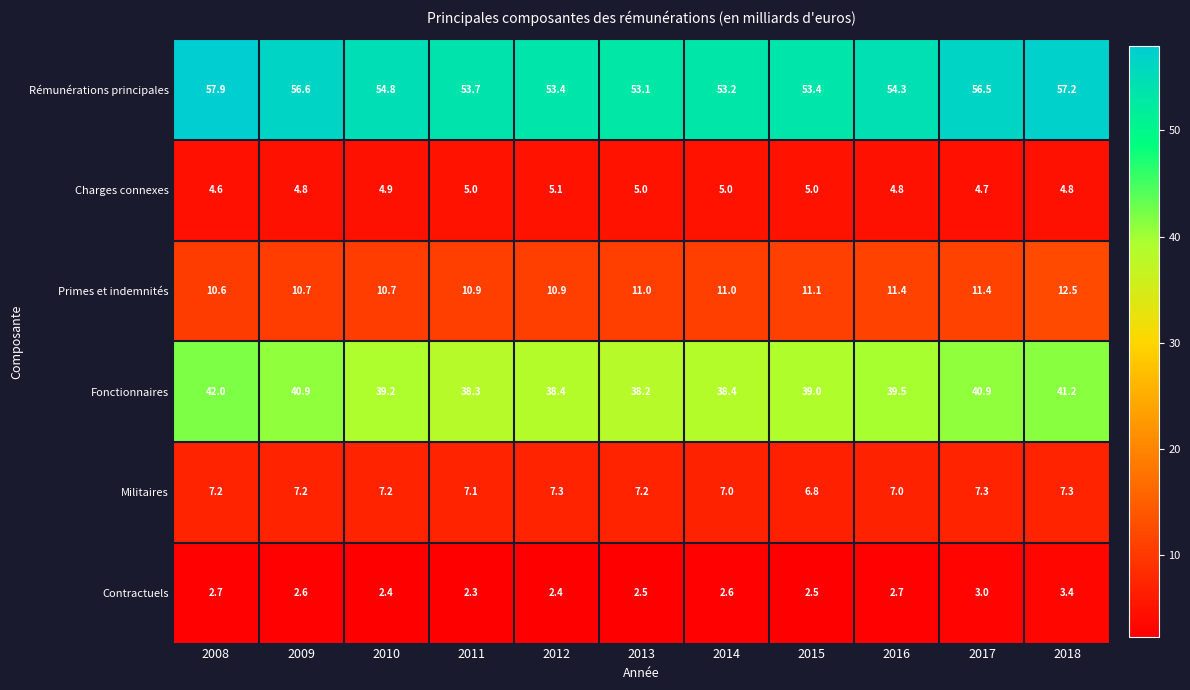

What is the sum of the Rémunérations principales values at 2008 and 2017?

114.4